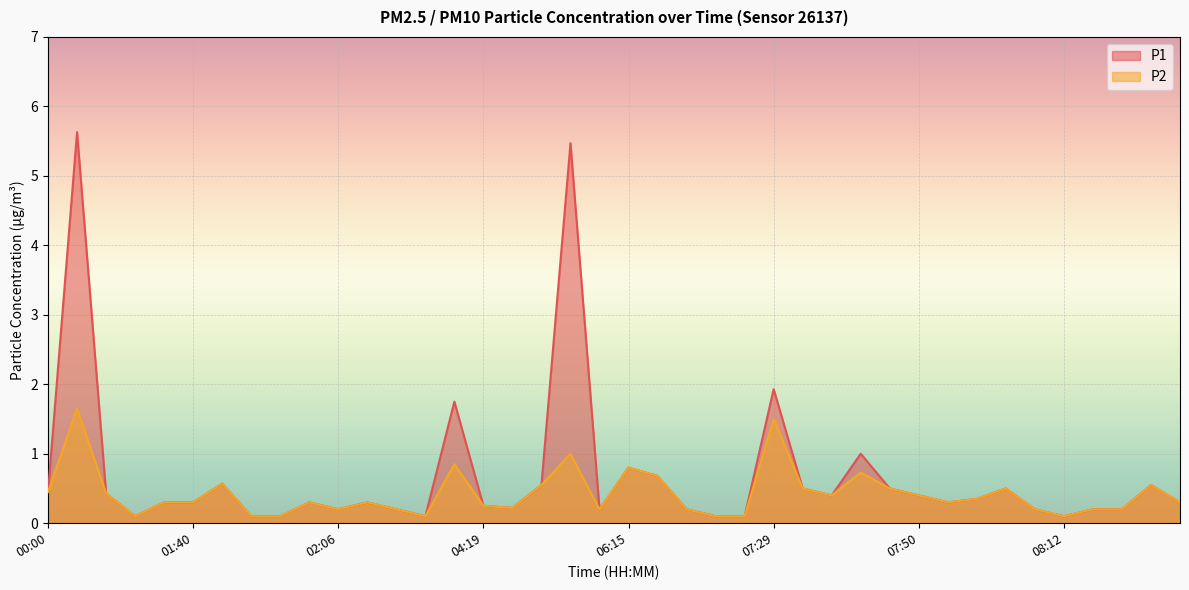

What is the approximate value of P1 at 08:28?

0.2